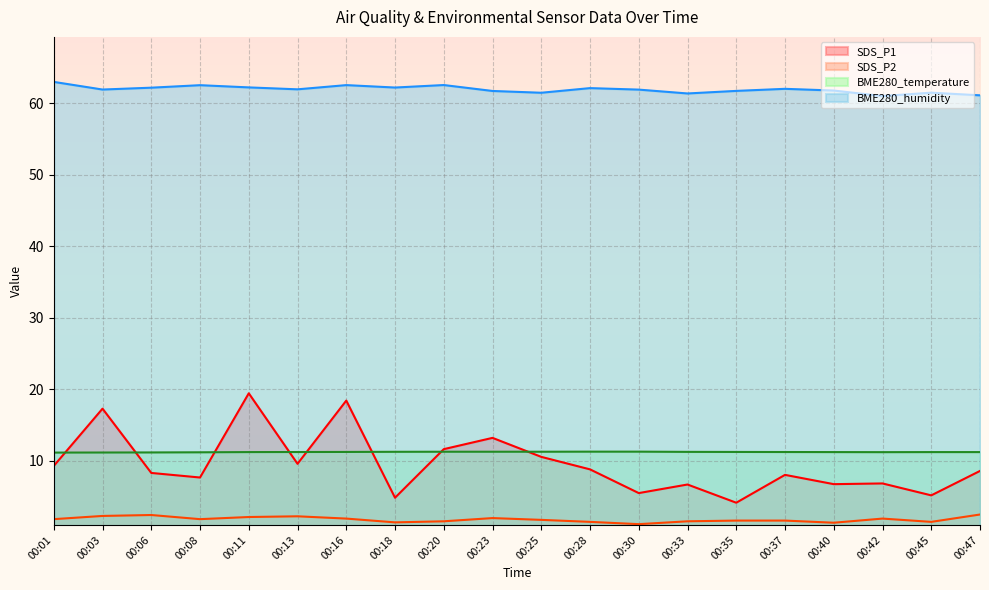

At which category does the chart reach its minimum across all series?

00:30